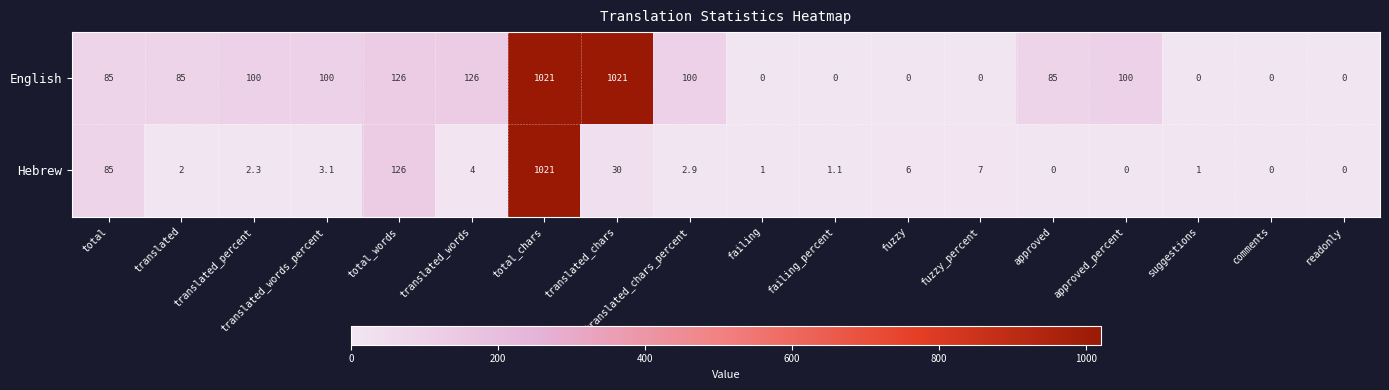

Between translated_chars and comments, which series saw the biggest shift?

English